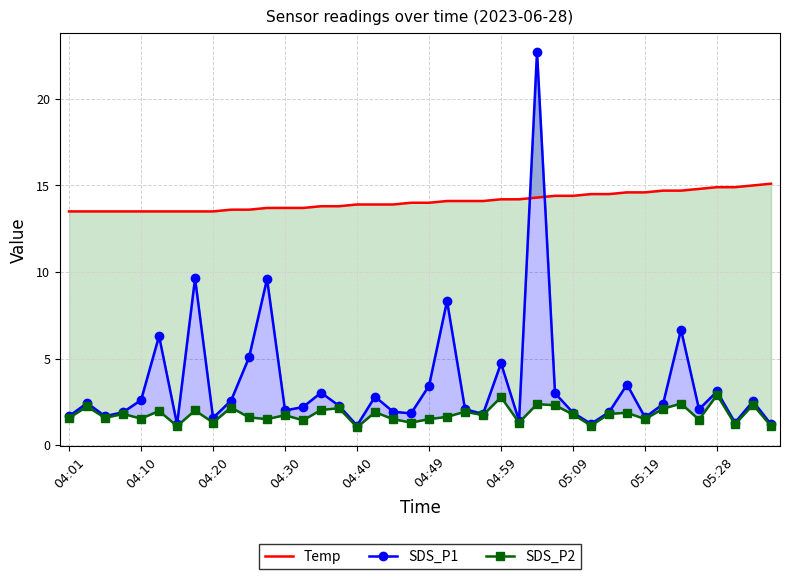

What is the total value across all series at 23?

17.6